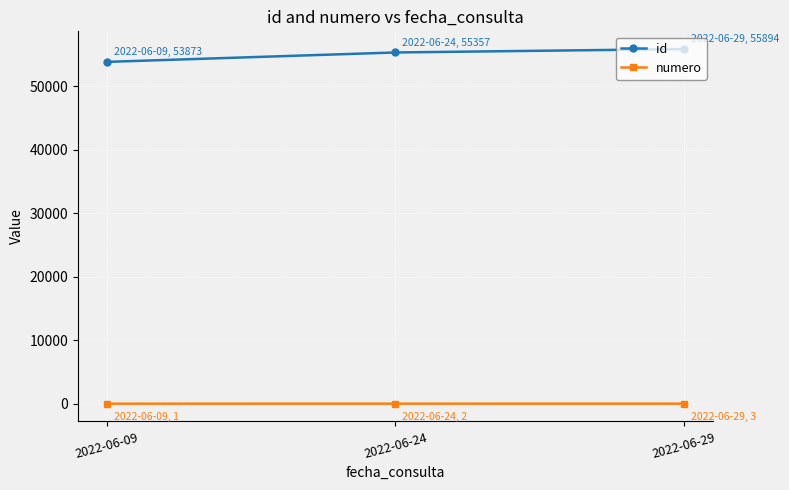

Which series has the largest total across all categories?

id